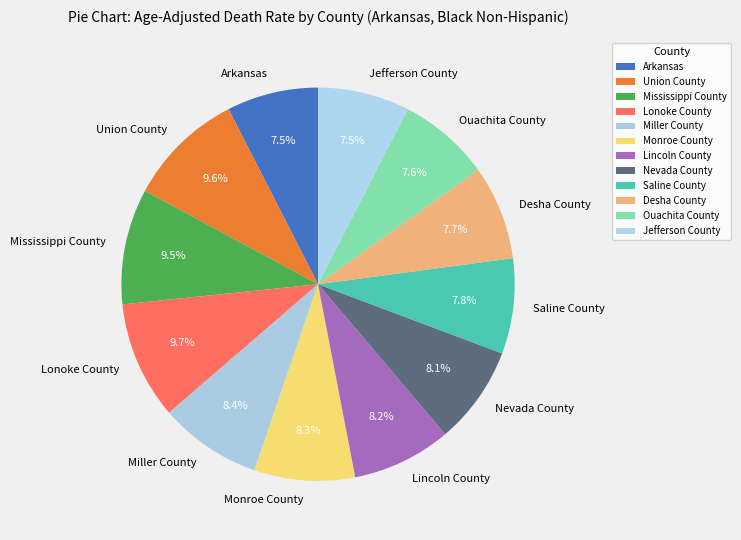

How many slices are in this pie chart?

12